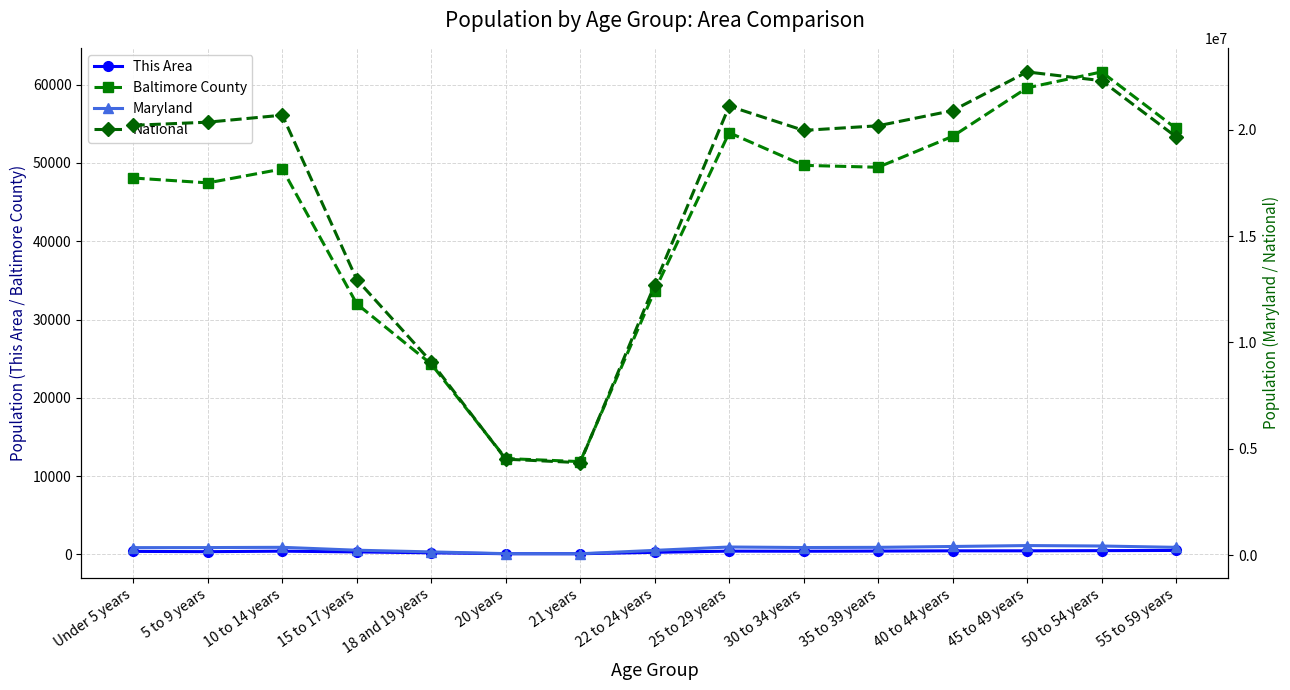

What is the label of the 10th point from the right?

20 years